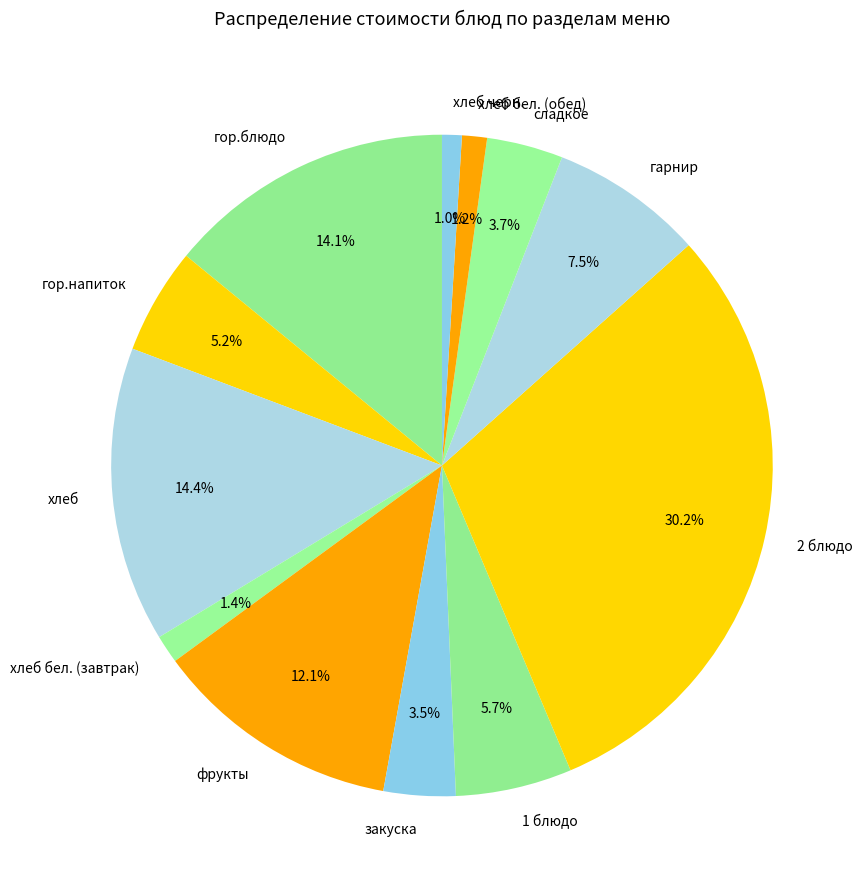

What portion of the pie excludes фрукты?

87.9%